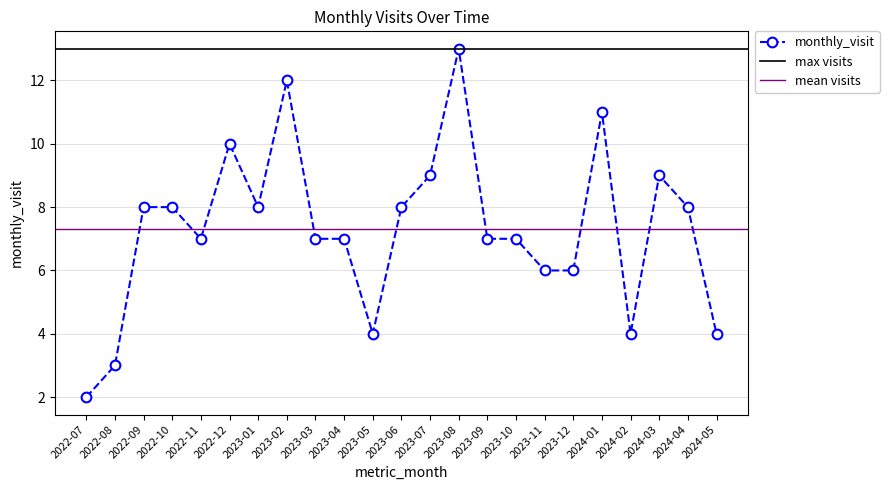

What is the difference between the maximum and minimum values?

11